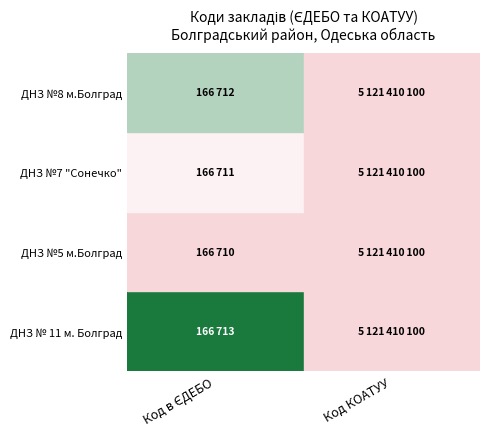

Is the value of ДНЗ №5 м.Болград at 1 greater than the value of ДНЗ №7 "Сонечко" at 0?

Yes